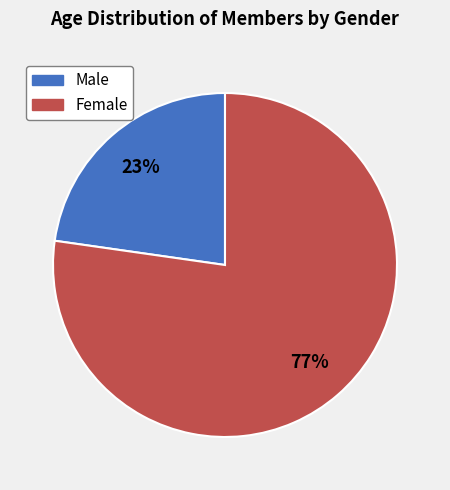

To the nearest percent, what is the average slice percentage?

50%